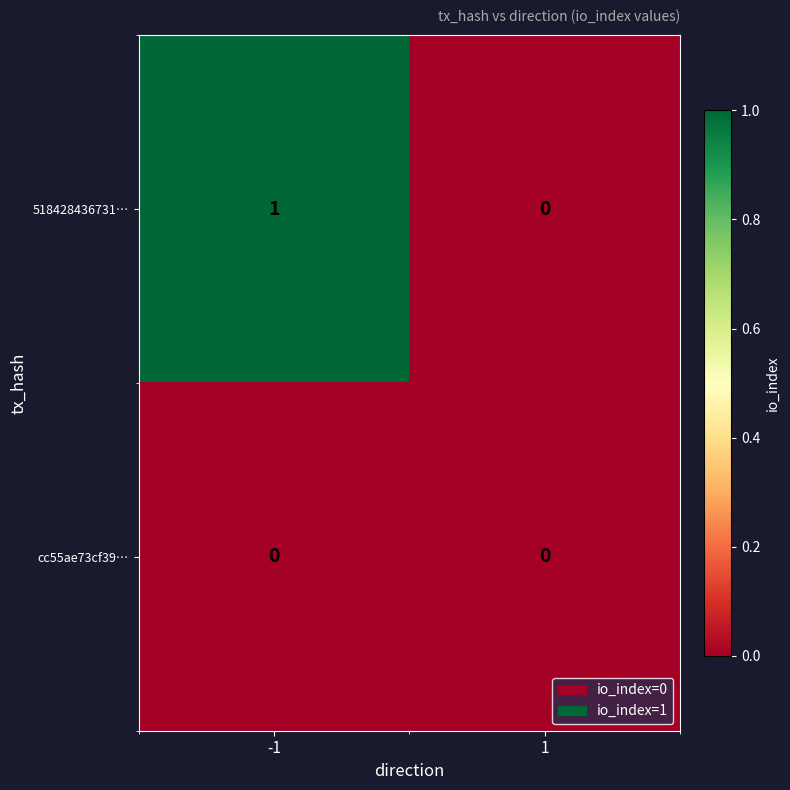

Which series has the largest range (max minus min)?

518428436731…